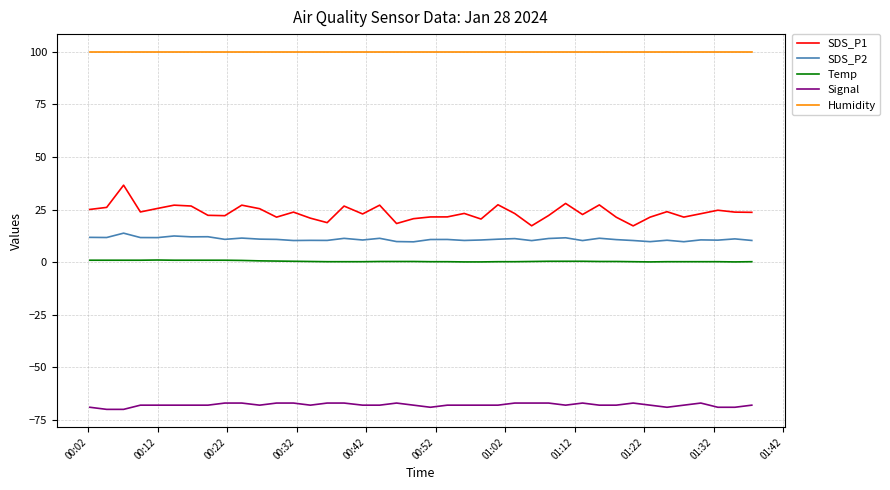

What are all the series names shown in the legend?

SDS_P1, SDS_P2, Temp, Signal, Humidity